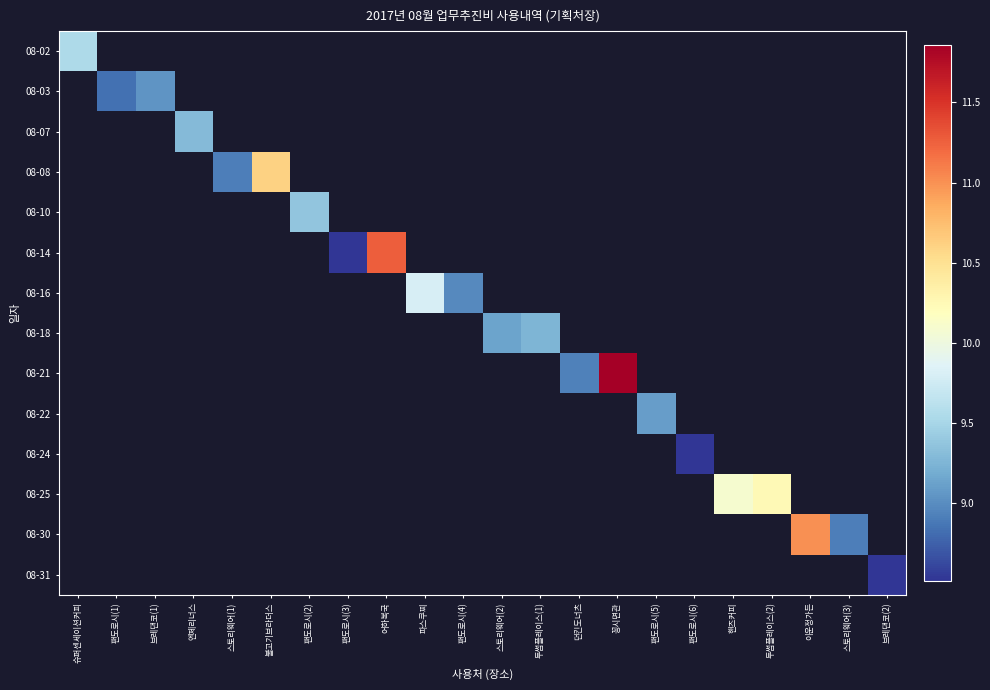

Which label corresponds to the largest value in the chart?

꽁시면관